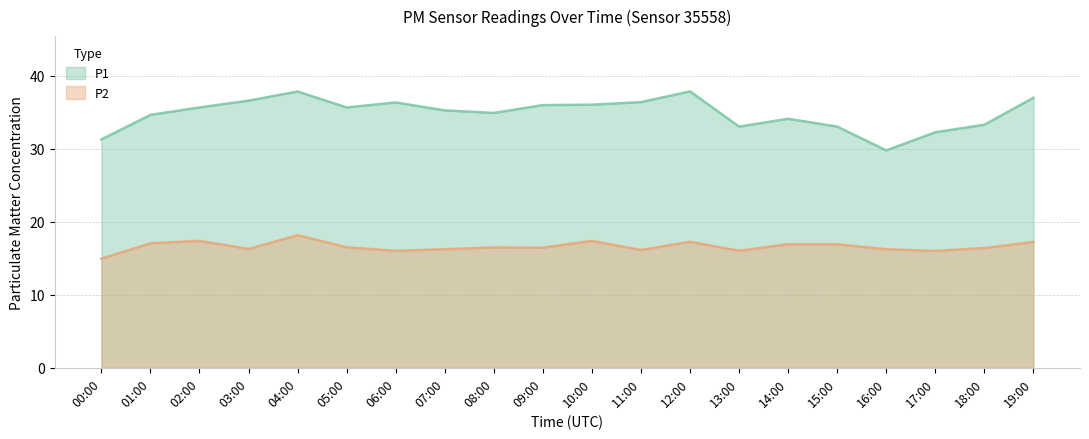

What is the value of the P2 point at the 3rd from the left?

17.4